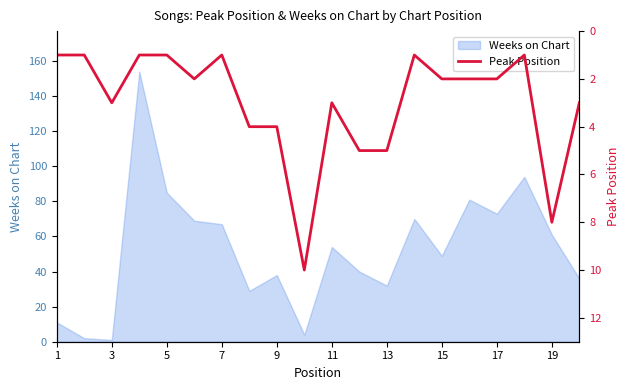

How many lines are shown in the chart?

1